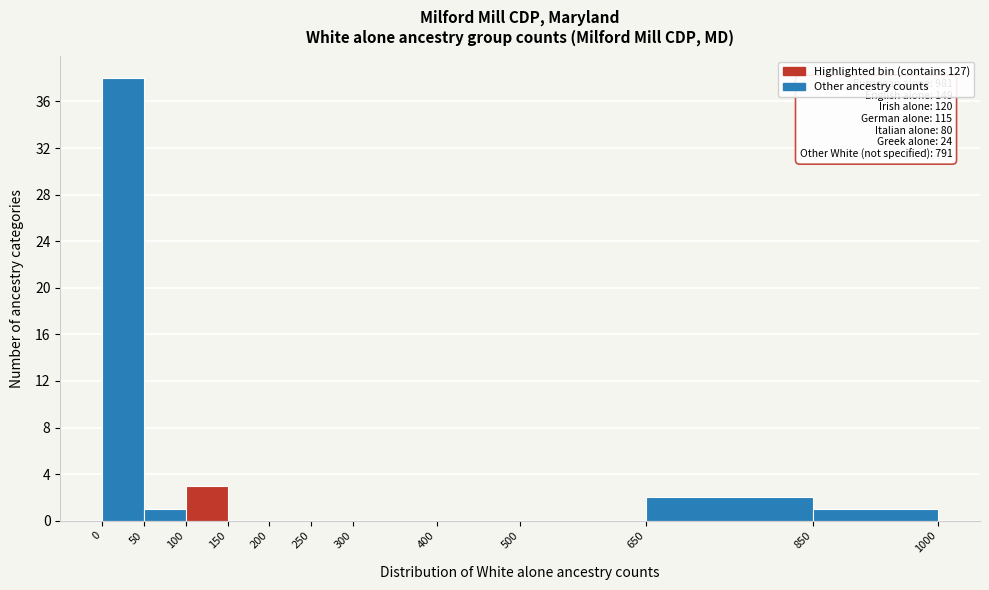

Which range on the x-axis has the tallest bar?

0 to 50